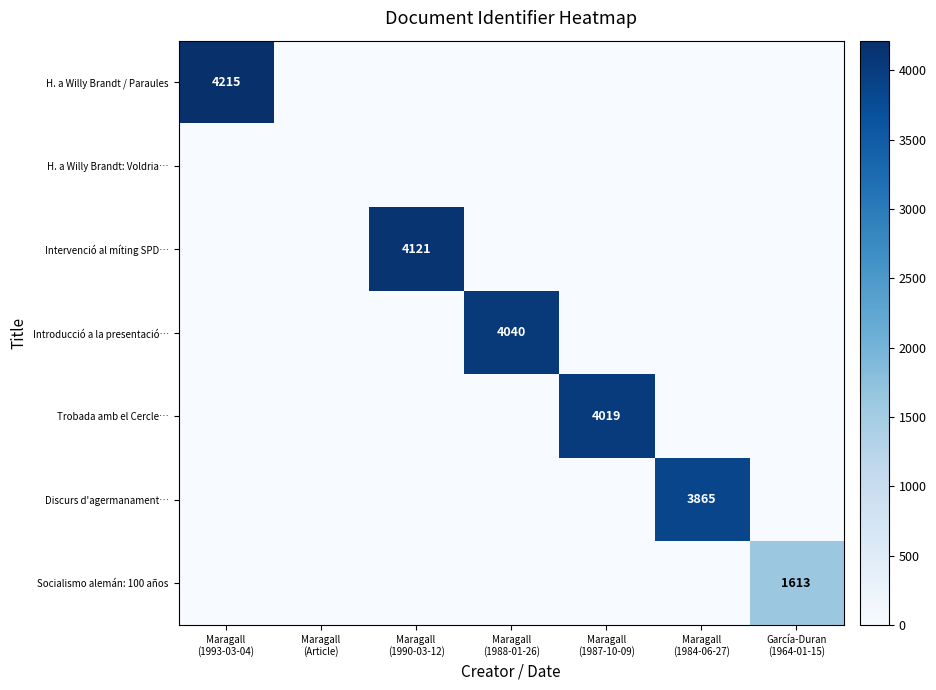

At which label does Discurs d'agermanament… reach its peak?

Maragall (1984-06-27)